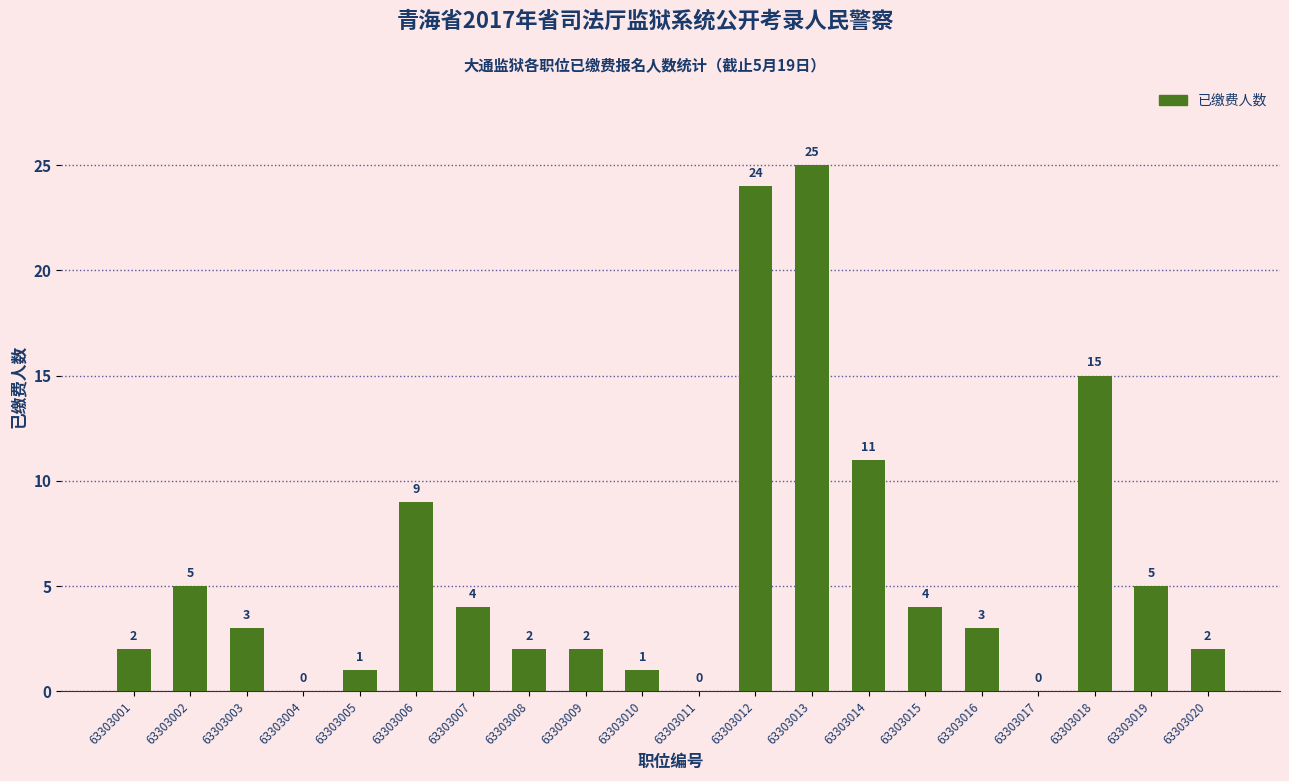

Which has a higher value, 63303020 or 63303014?

63303014